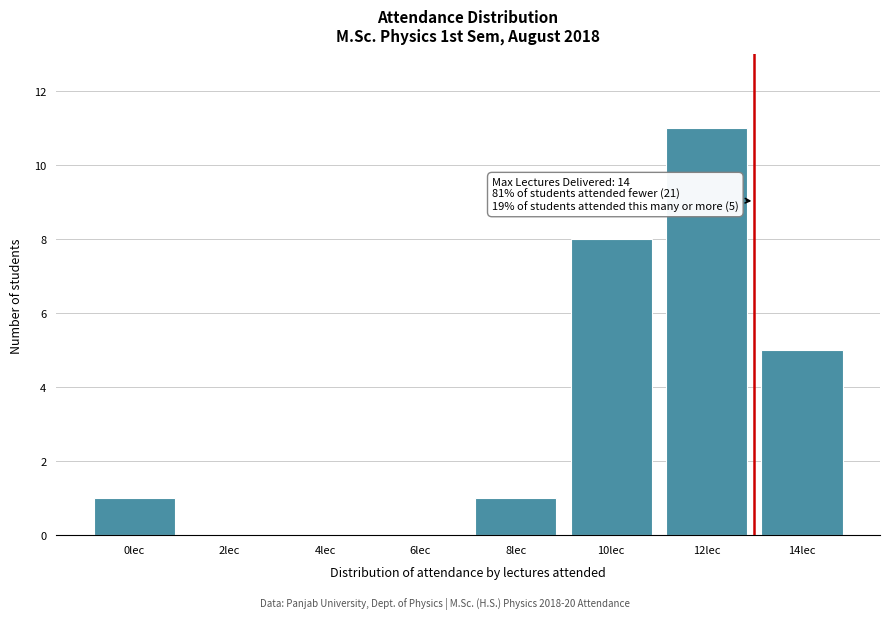

Reading left to right, list all the values displayed in this chart.

0lec=1	2lec=0	4lec=0	6lec=0	8lec=1	10lec=8	12lec=11	14lec=5